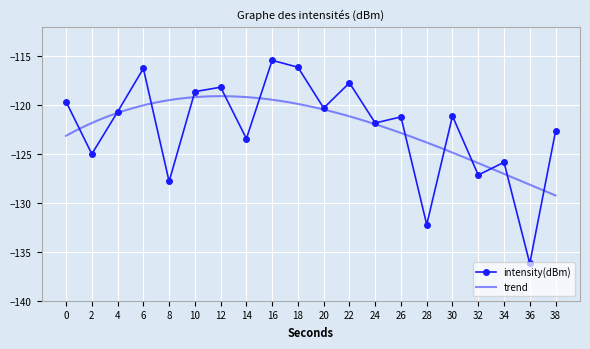

Reading left to right, transcribe all the data shown in this chart.

-119.7	-125.0	-120.7	-116.3	-127.8	-118.6	-118.2	-123.4	-115.4	-116.1	-120.3	-117.7	-121.8	-121.2	-132.2	-121.1	-127.2	-125.9	-136.2	-122.7